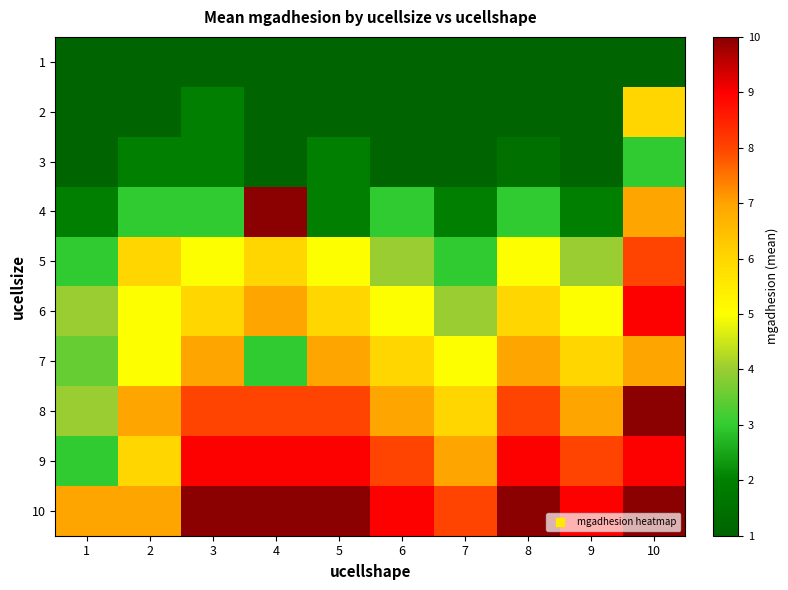

How many series are shown in this chart?

10